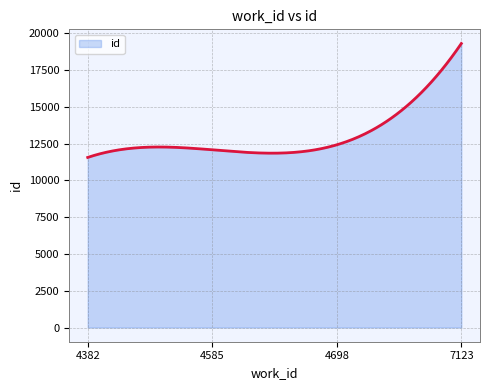

What is the smallest value displayed?

11561.0